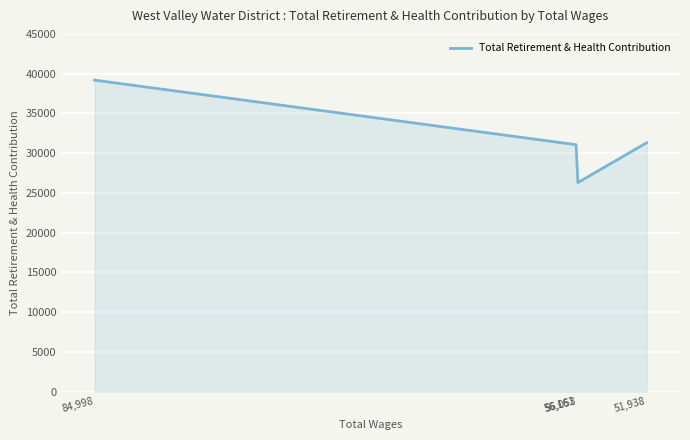

What is the value of the 1st point from the left?

39183